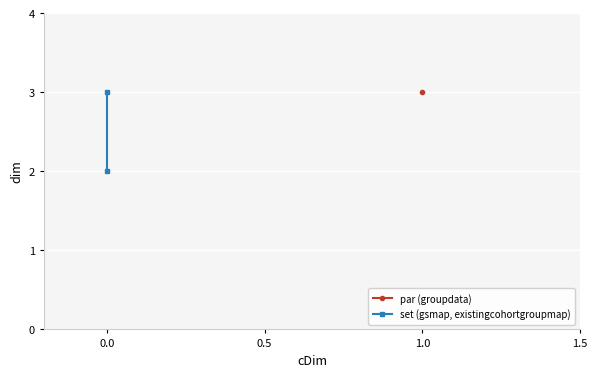

What is the minimum value shown in the chart?

2